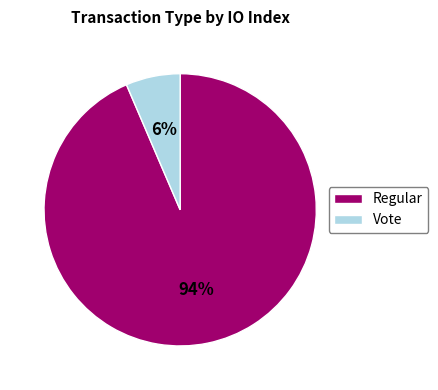

How many segments does this pie chart have?

2